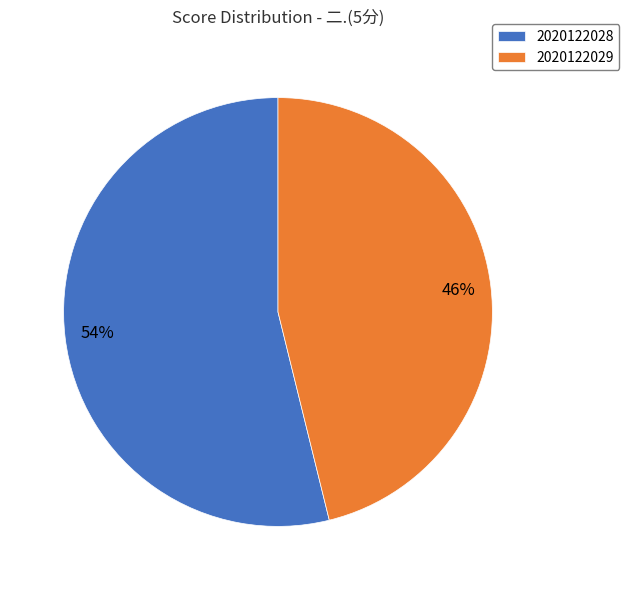

Count the number of slices in the pie.

2